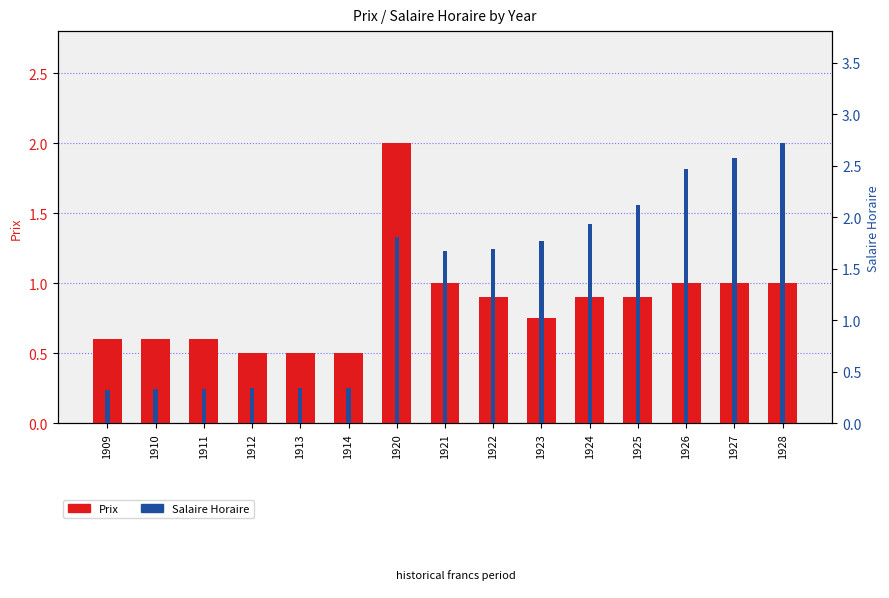

At which category is the sum across all series the highest?

1920